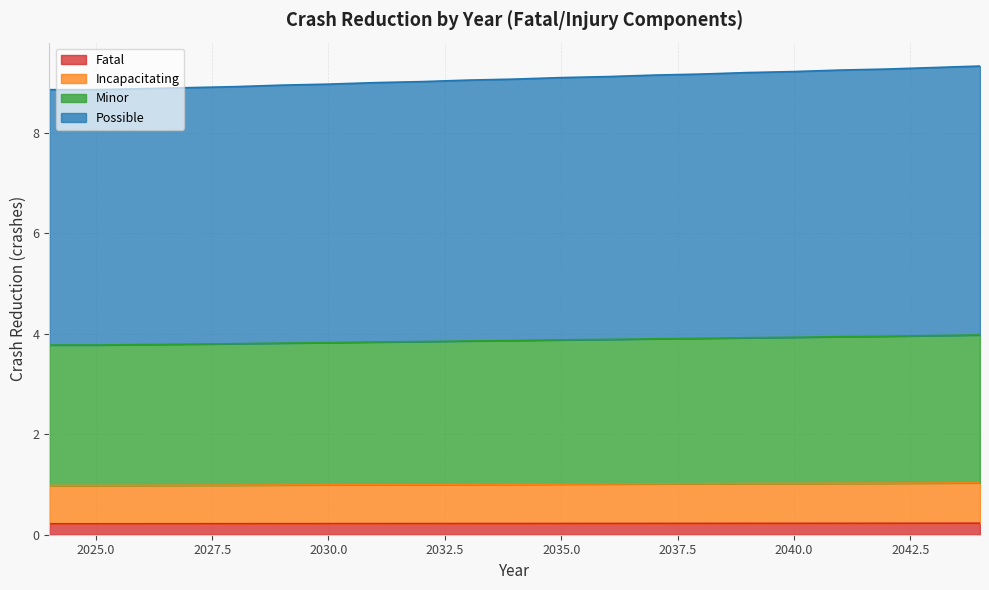

True or false: Incapacitating has a value of 0.3 at 2035.

False